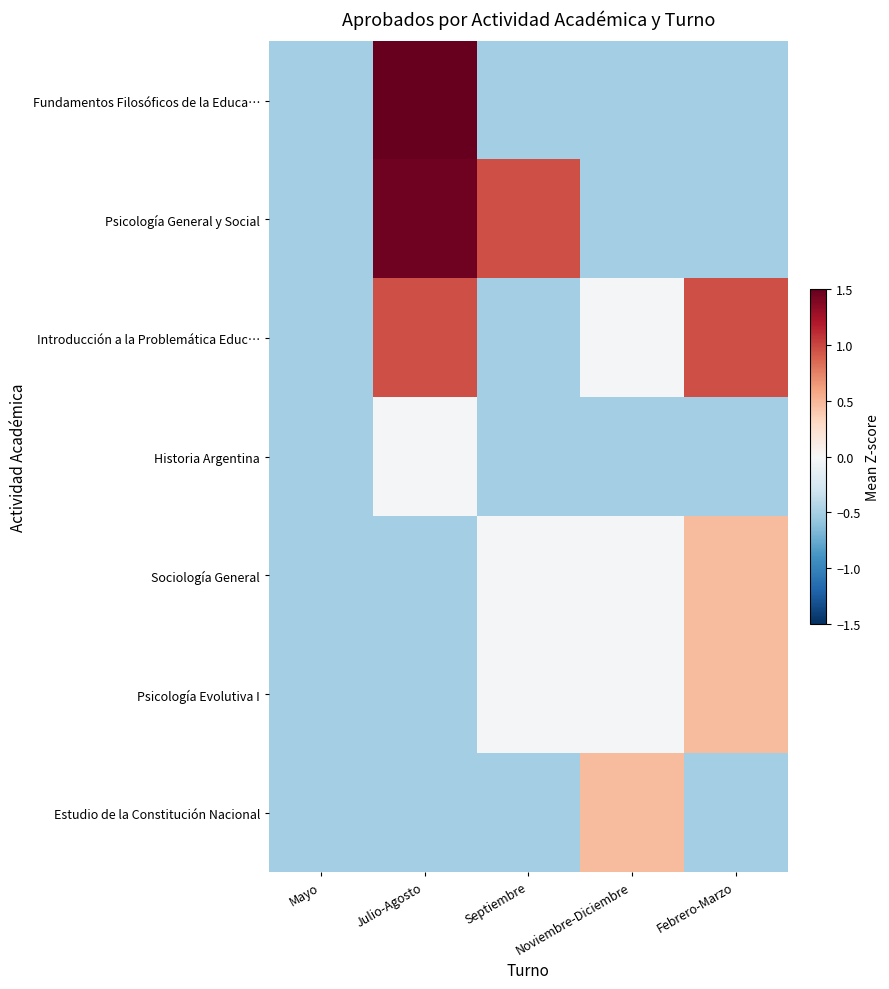

What is the minimum value shown in the chart?

-0.5